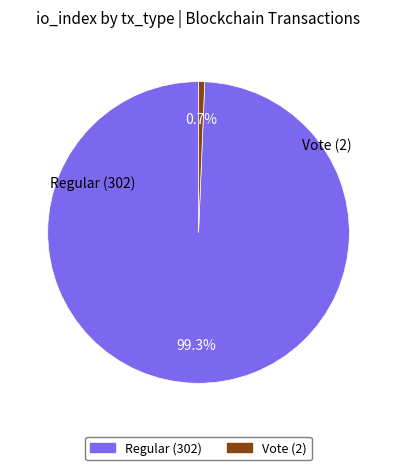

To the nearest percent, what is the average slice percentage?

50%